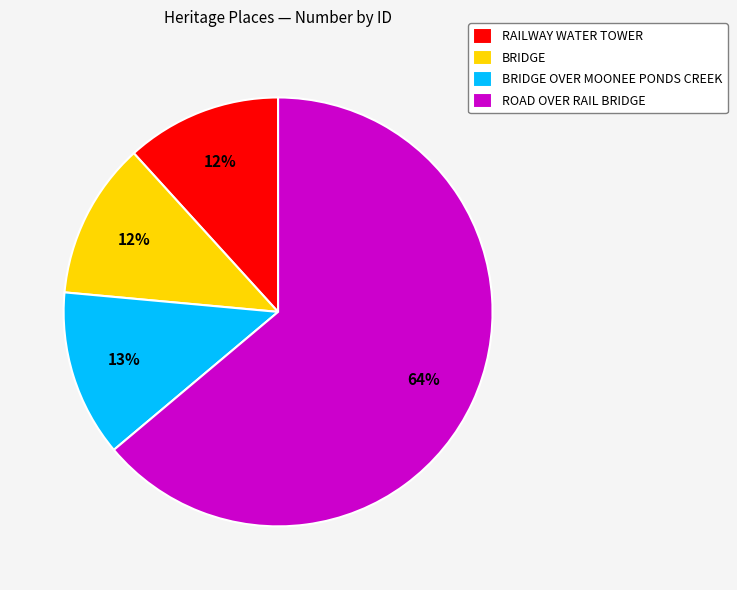

True or false: ROAD OVER RAIL BRIDGE accounts for 57% of the total.

False